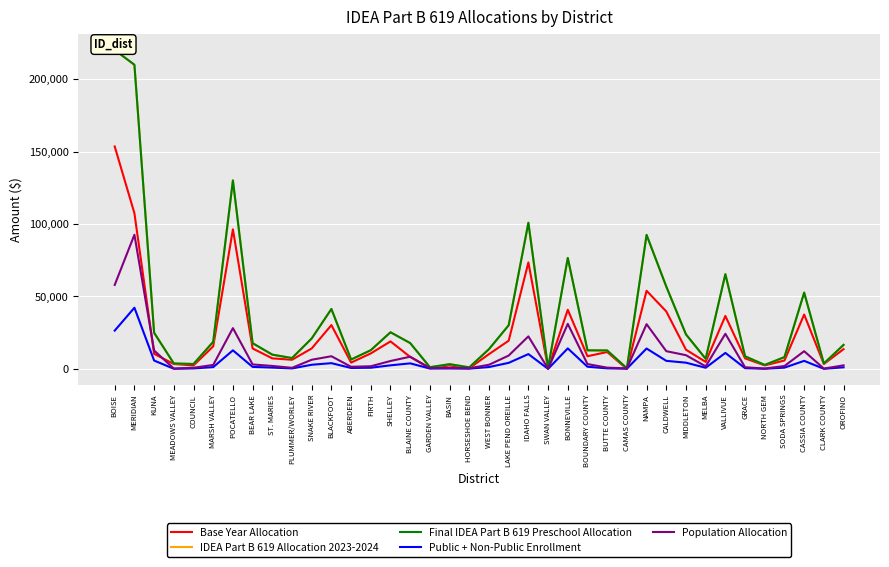

True or false: Final IDEA Part B 619 Preschool Allocation and Public + Non-Public Enrollment intersect in this chart.

False